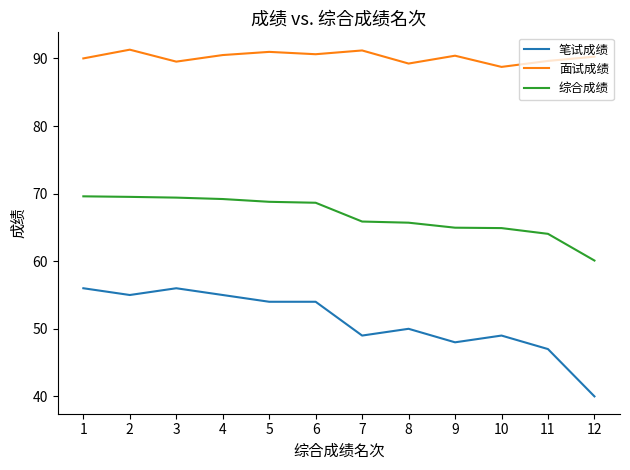

What is the total value across all series at 10?

202.7